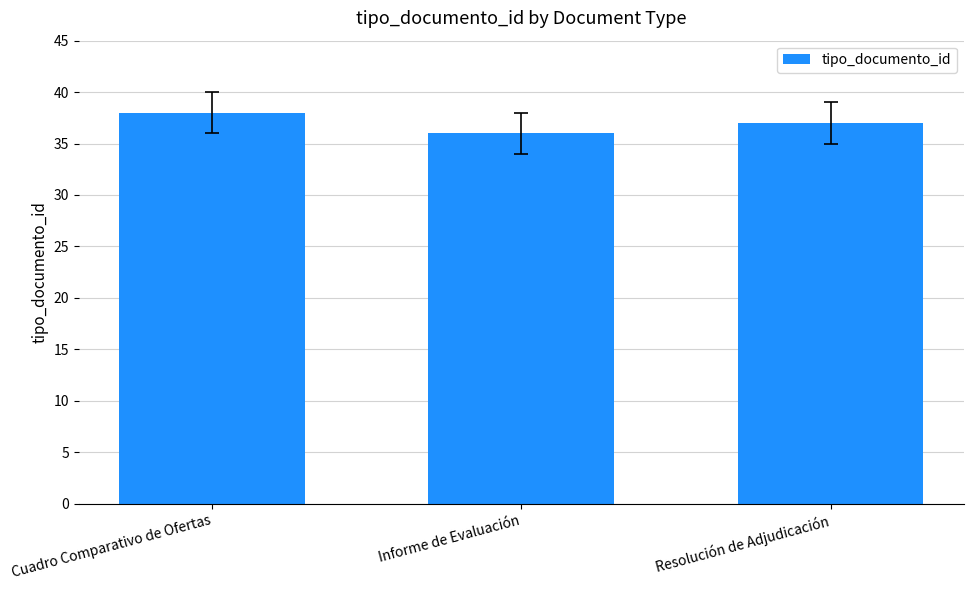

What is the difference between the maximum and minimum values?

2